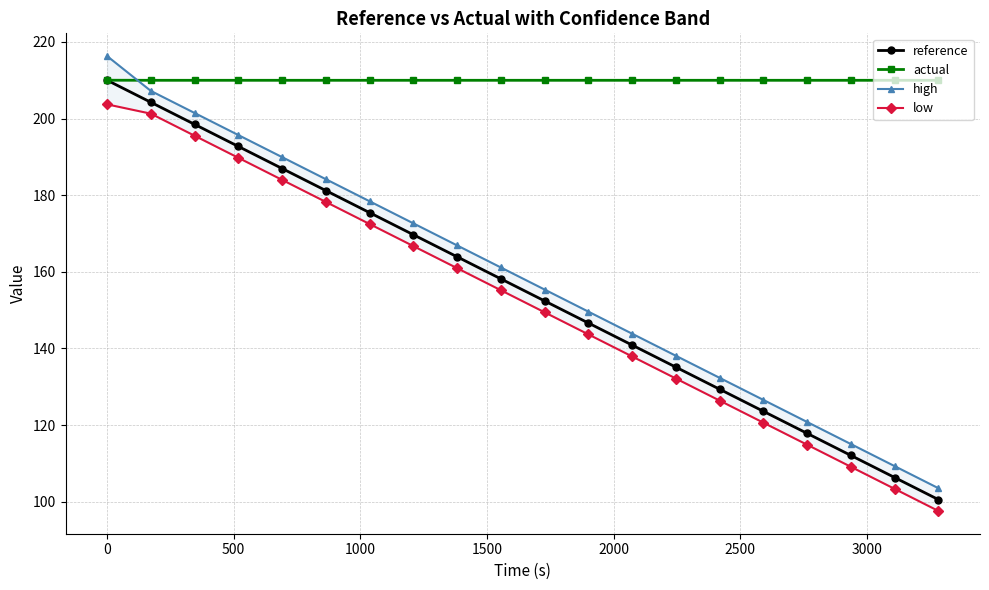

Does the chart have visible grid lines?

Yes